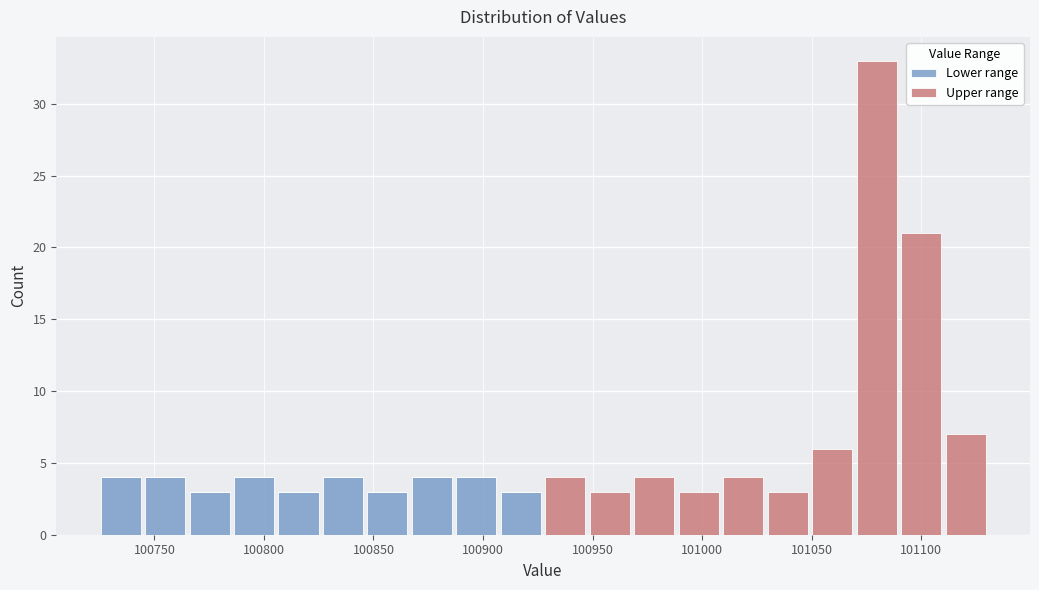

Reading left to right, transcribe this chart: for each stacked bar, give the range it covers on the x-axis and its total height. Neither the bar edges nor the heights are printed on the chart, so give them approximately, as read against the axes.

100725 to 100745: 4
100745 to 100765: 4
100765 to 100785: 3
100785 to 100805: 4
100805 to 100825: 3
100825 to 100845: 4
100845 to 100865: 3
100865 to 100885: 4
100885 to 100905: 4
100905 to 100925: 3
100925 to 100950: 4
100950 to 100970: 3
100970 to 100990: 4
100990 to 101010: 3
101010 to 101030: 4
101030 to 101050: 3
101050 to 101070: 6
101070 to 101090: 33
101090 to 101110: 21
101110 to 101130: 7